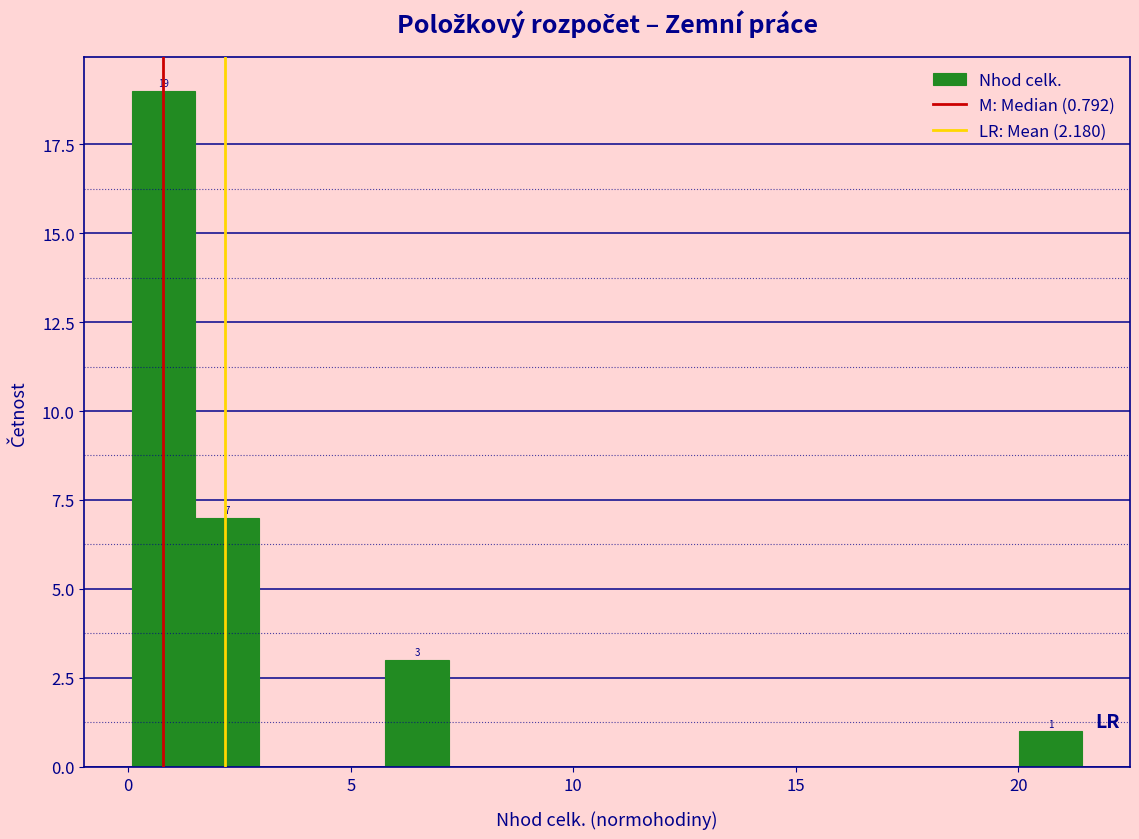

Around what value on the x-axis is the tallest bar? Give the approximate position of its centre, as read against the axis.

1.0